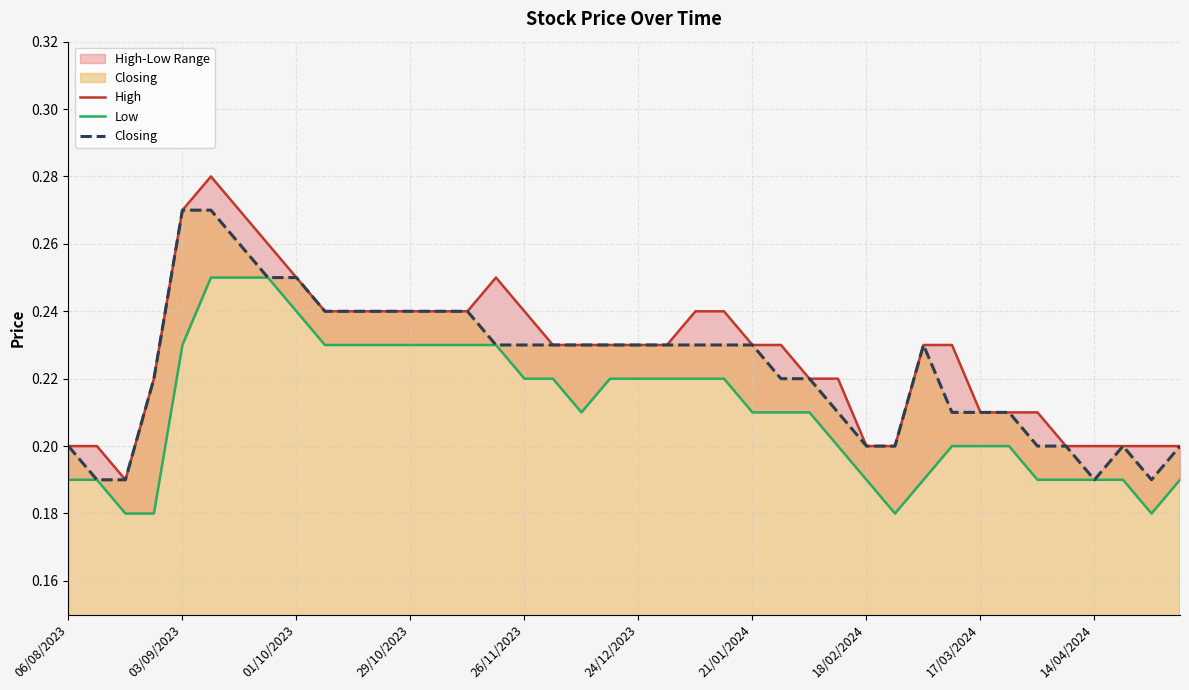

Is it true that Closing equals 0.1 at 37?

False